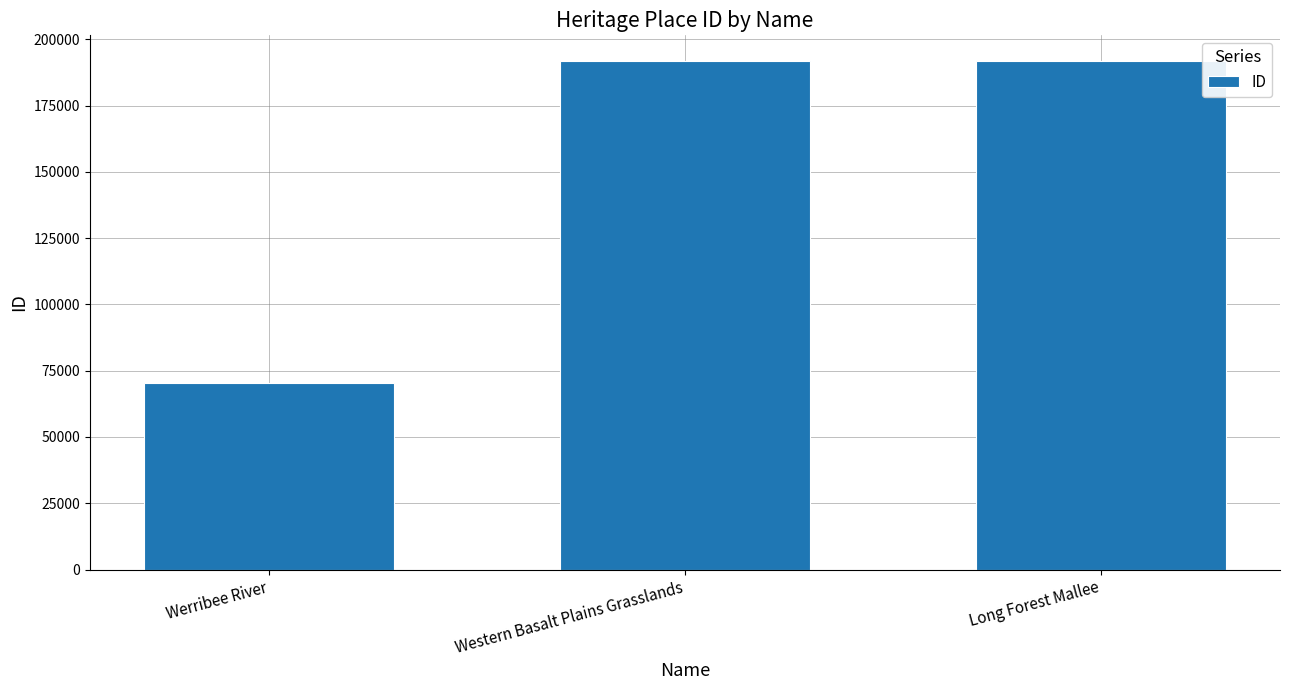

What is the smallest value displayed?

70295